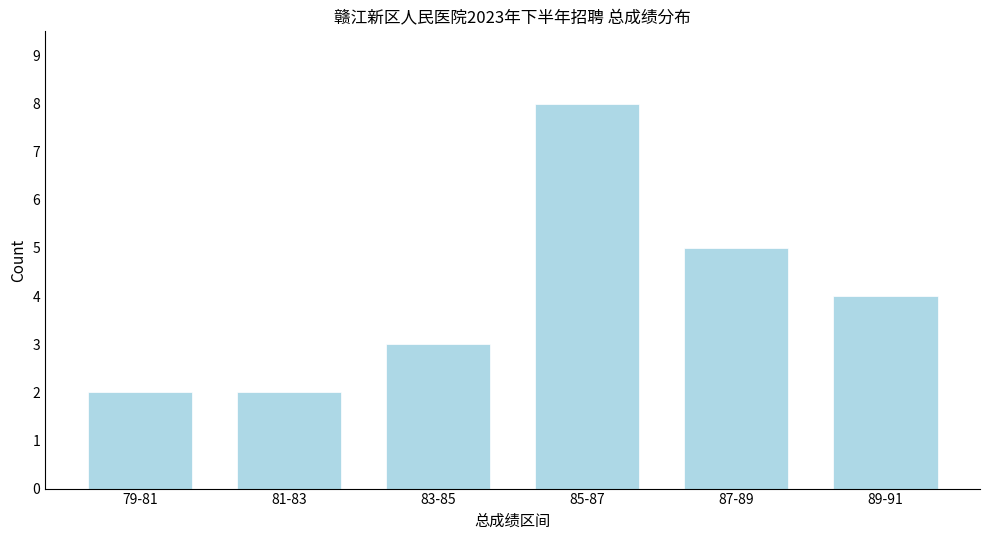

Reading left to right, what are all the values shown in this chart?

2	2	3	8	5	4